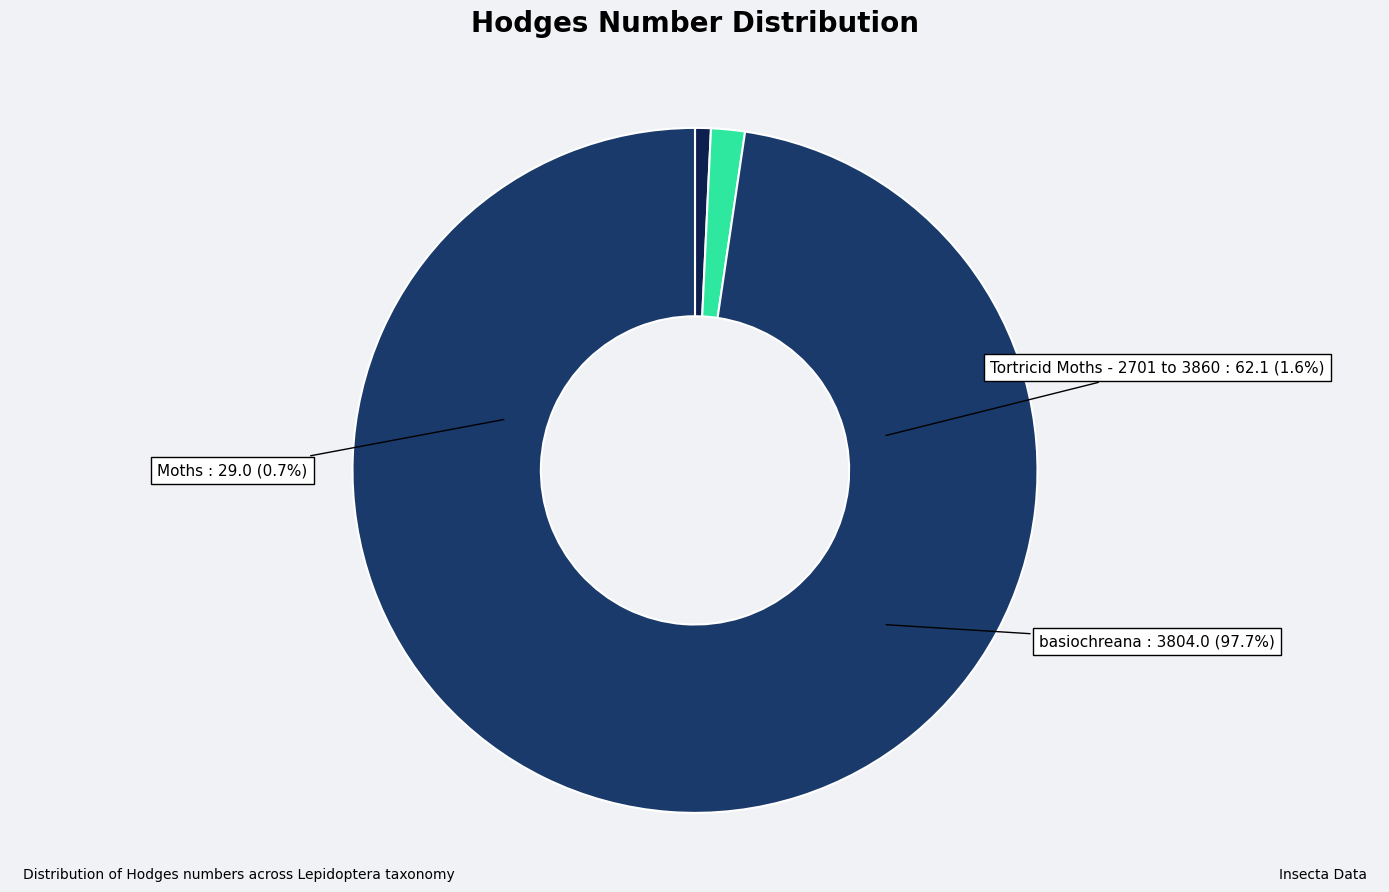

Rank the categories by value from lowest to highest.

Moths, Tortricid Moths - 2701 to 3860, basiochreana